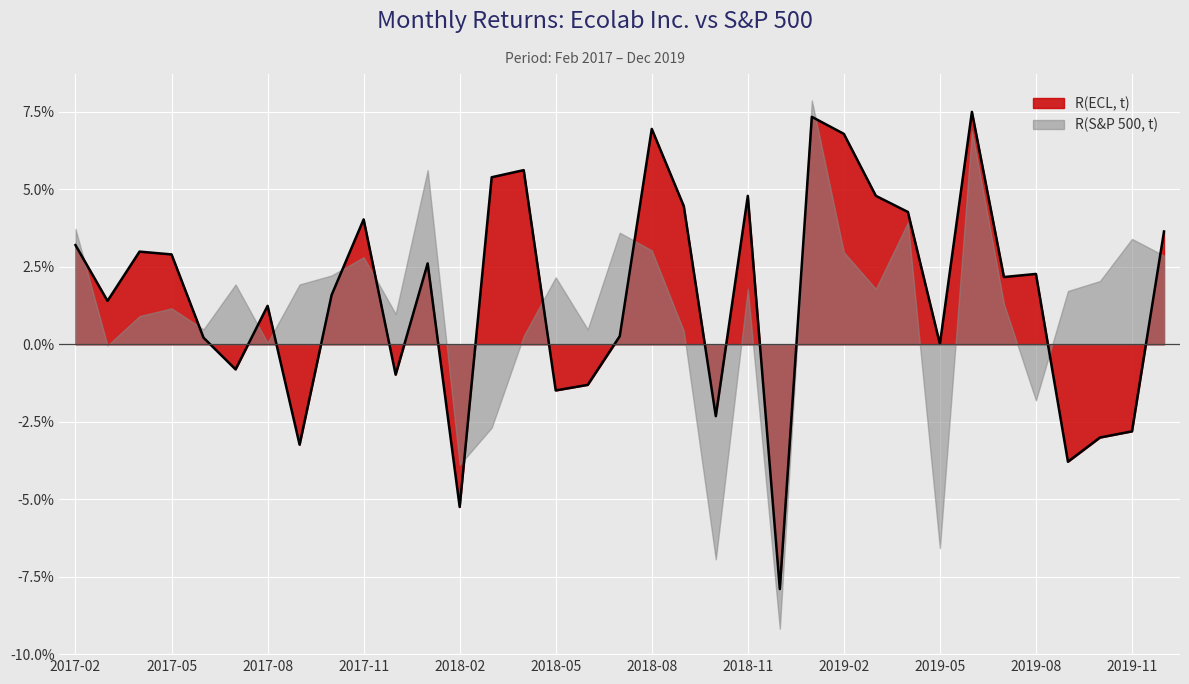

Reading right to left, list all the values displayed in this chart.

0.0	-0.0	-0.0	-0.0	0.0	0.0	0.1	0.0	0.0	0.0	0.1	0.1	-0.1	0.0	-0.0	0.0	0.1	0.0	-0.0	-0.0	0.1	0.1	-0.1	0.0	-0.0	0.0	0.0	-0.0	0.0	-0.0	0.0	0.0	0.0	0.0	0.0